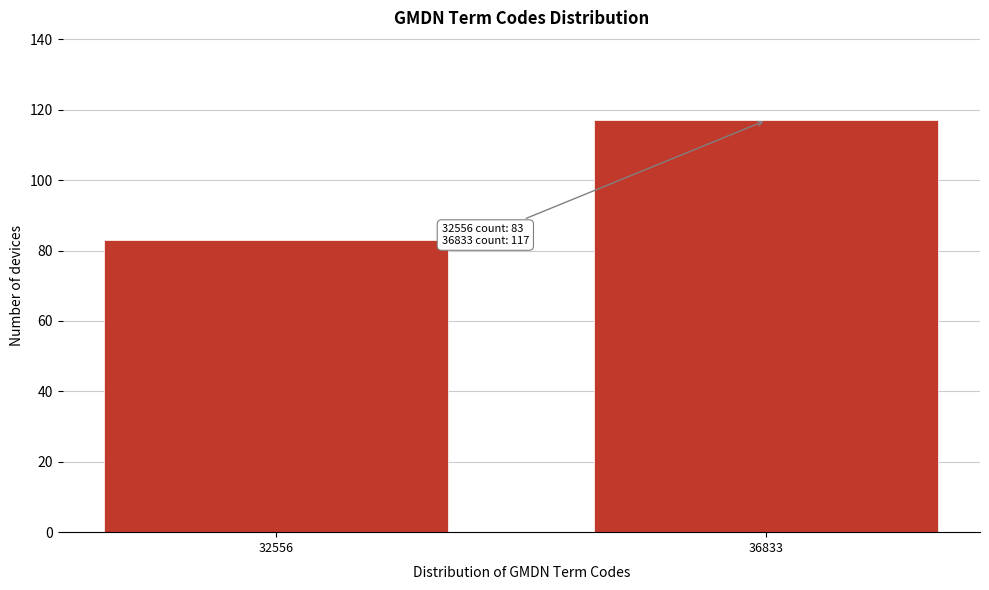

Reading left to right, transcribe all the data shown in this chart.

32556=83	36833=117